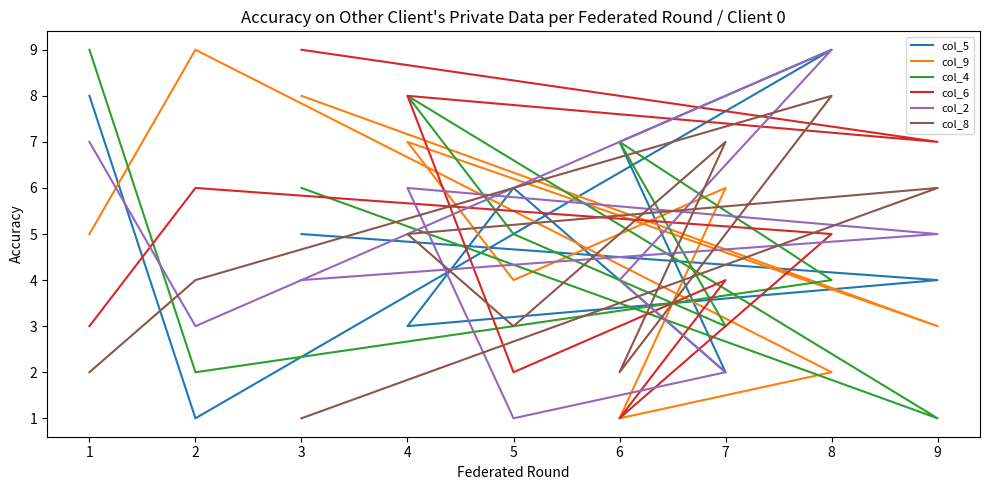

Which series has the largest total across all categories?

col_5